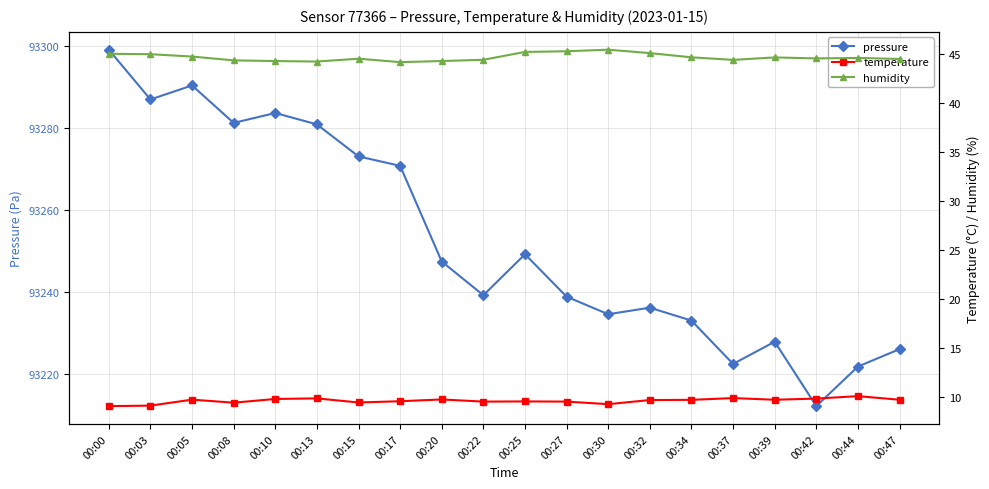

Which category has the lowest value in the temperature series?

00:00